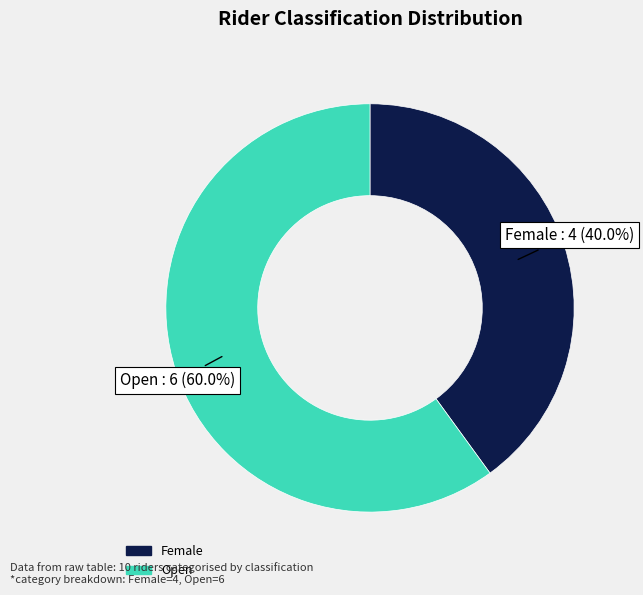

Which category has the biggest portion of the pie?

Open